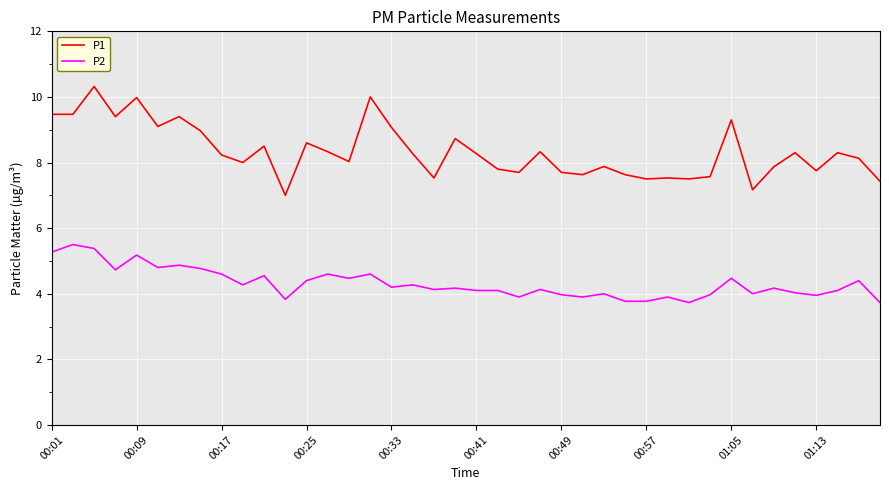

What are all the series names shown in the legend?

P1, P2